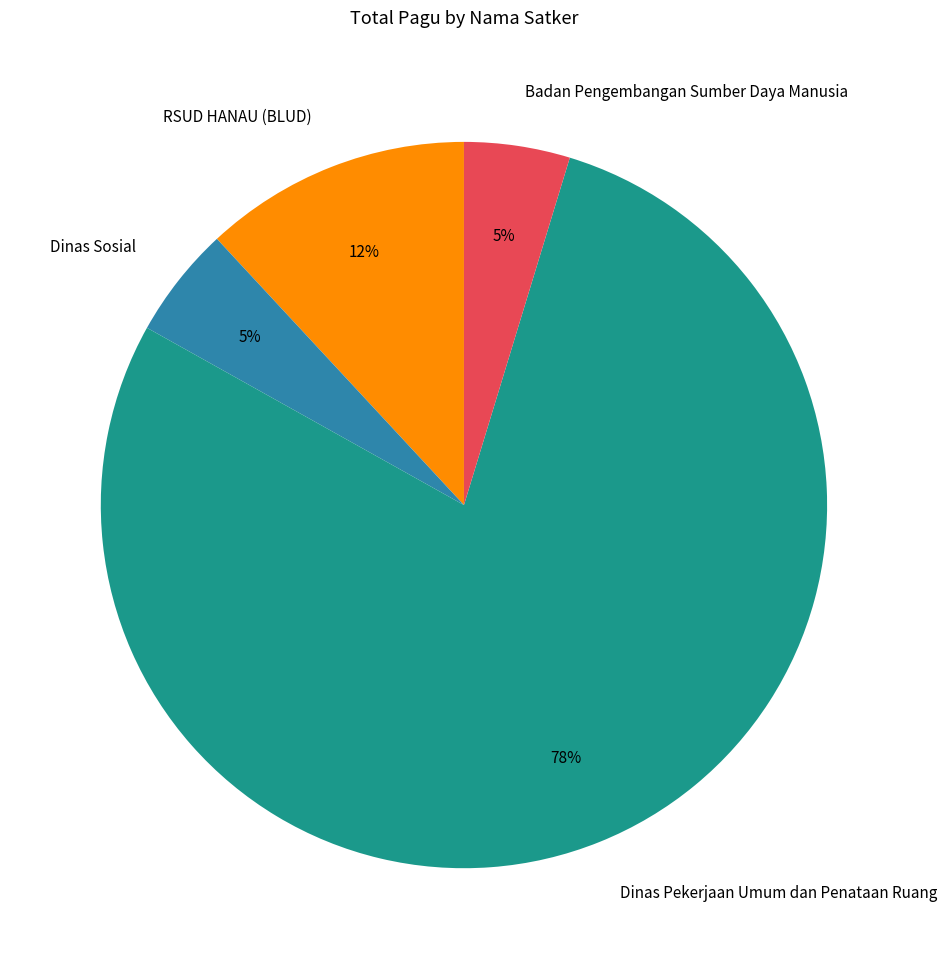

Does any single category account for the majority?

Yes